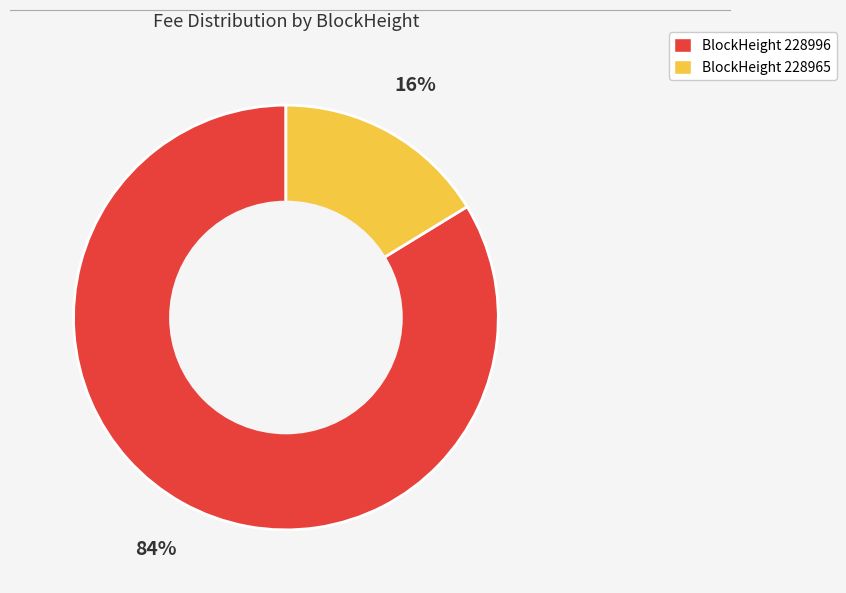

How many slices are in this pie chart?

2